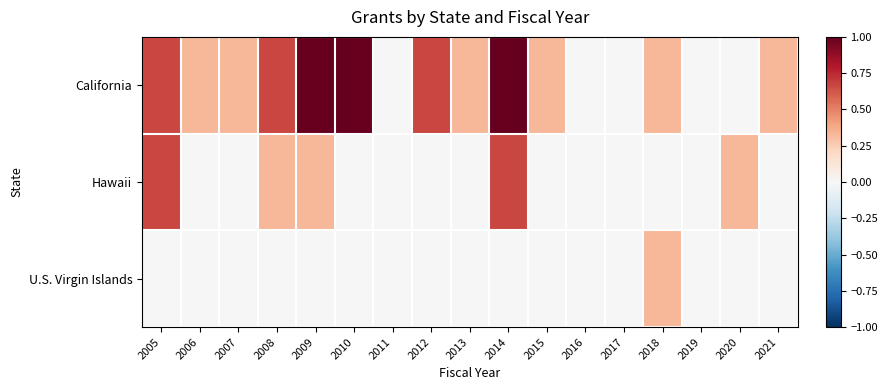

Which series has the largest total across all categories?

California